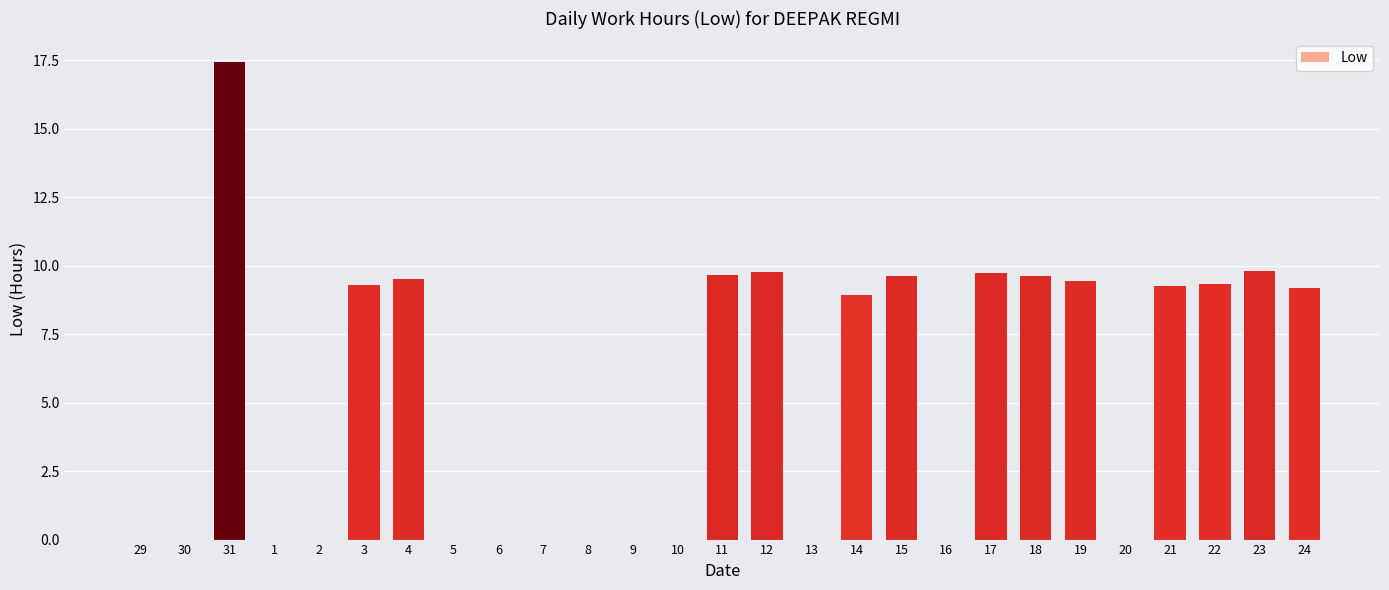

Is it true that the value at 8 is 0.0?

True